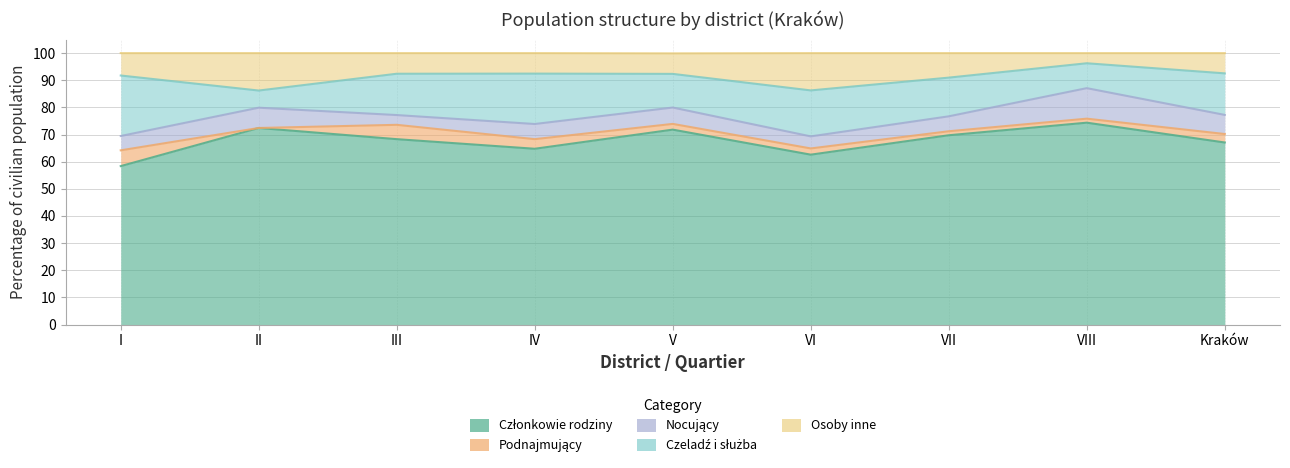

Count the number of data series in this chart.

5